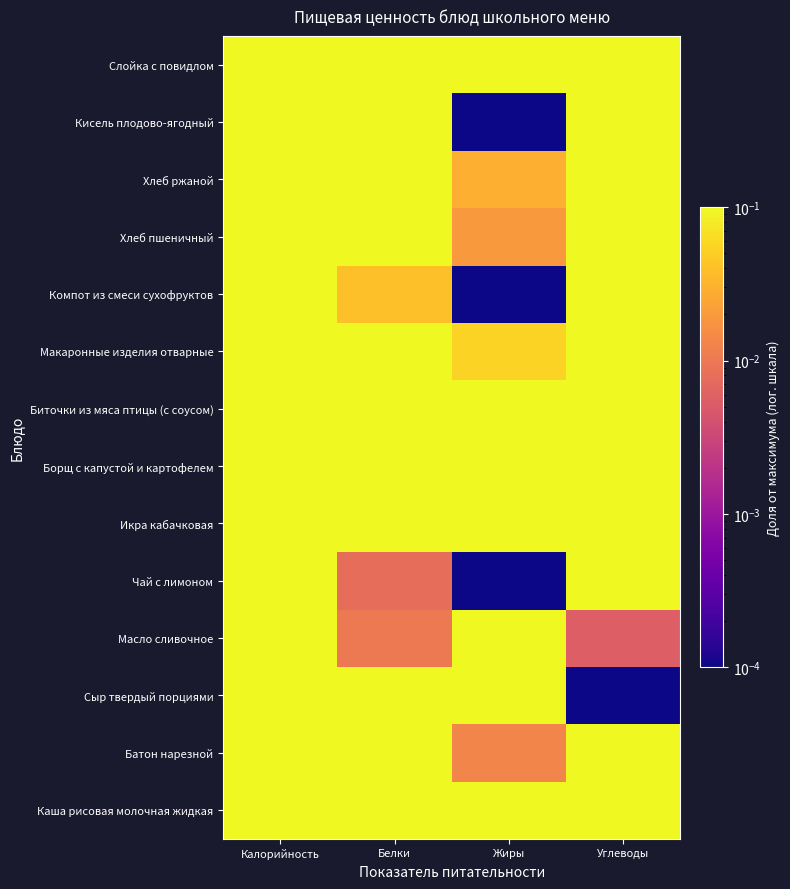

Rank the series by their maximum value, from highest to lowest.

Каша рисовая молочная жидкая, Биточки из мяса птицы (с соусом), Слойка с повидлом, Макаронные изделия отварные, Кисель плодово-ягодный, Компот из смеси сухофруктов, Батон нарезной, Икра кабачковая, Масло сливочное, Чай с лимоном, Хлеб пшеничный, Борщ с капустой и картофелем, Хлеб ржаной, Сыр твердый порциями